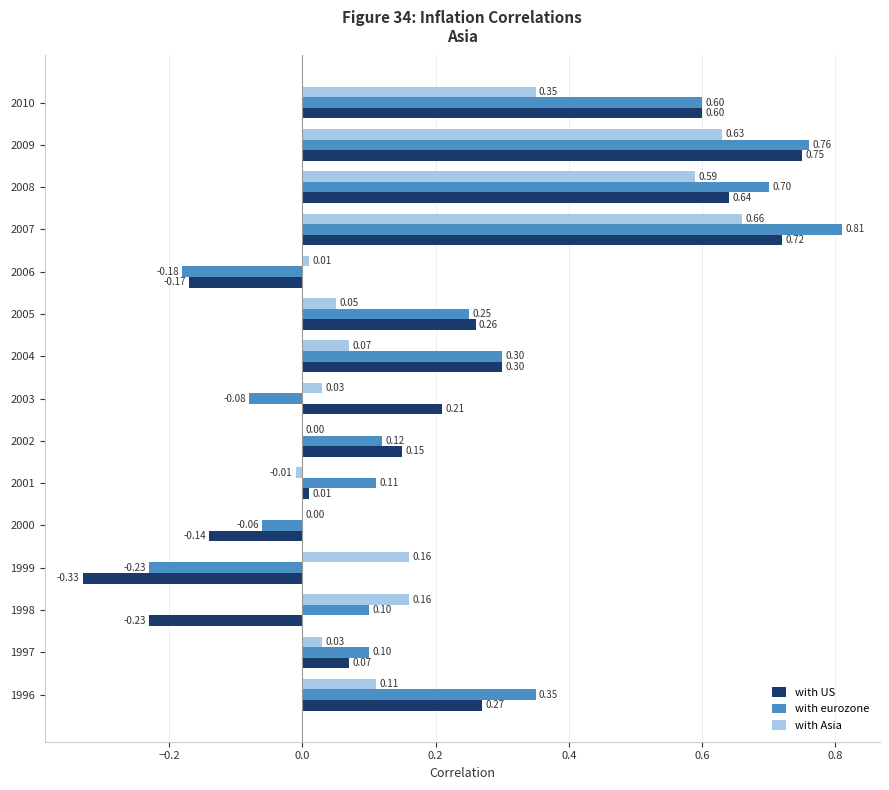

What is the sum of all with US values?

3.1